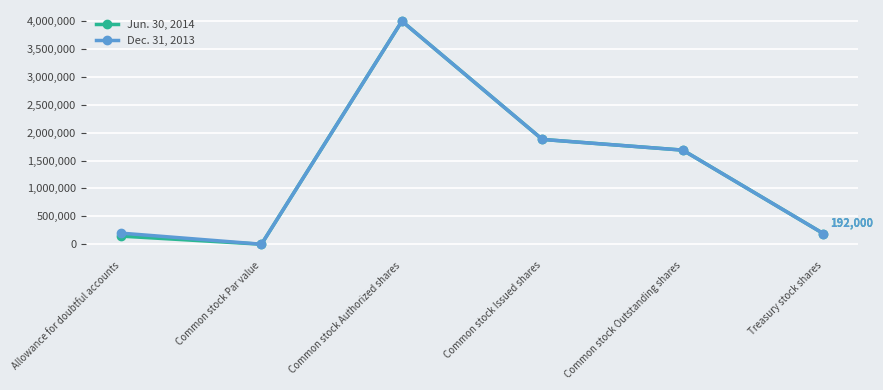

At how many categories does at least one series exceed 2149299?

1